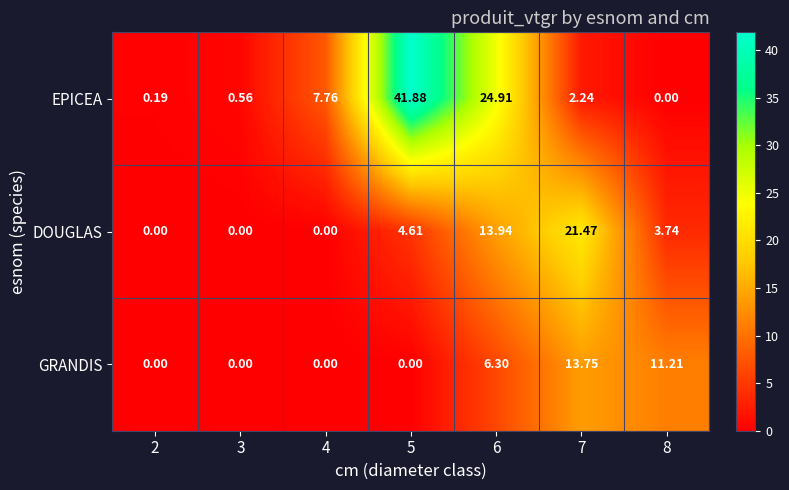

List the series in order of their overall mean, lowest first.

GRANDIS, DOUGLAS, EPICEA